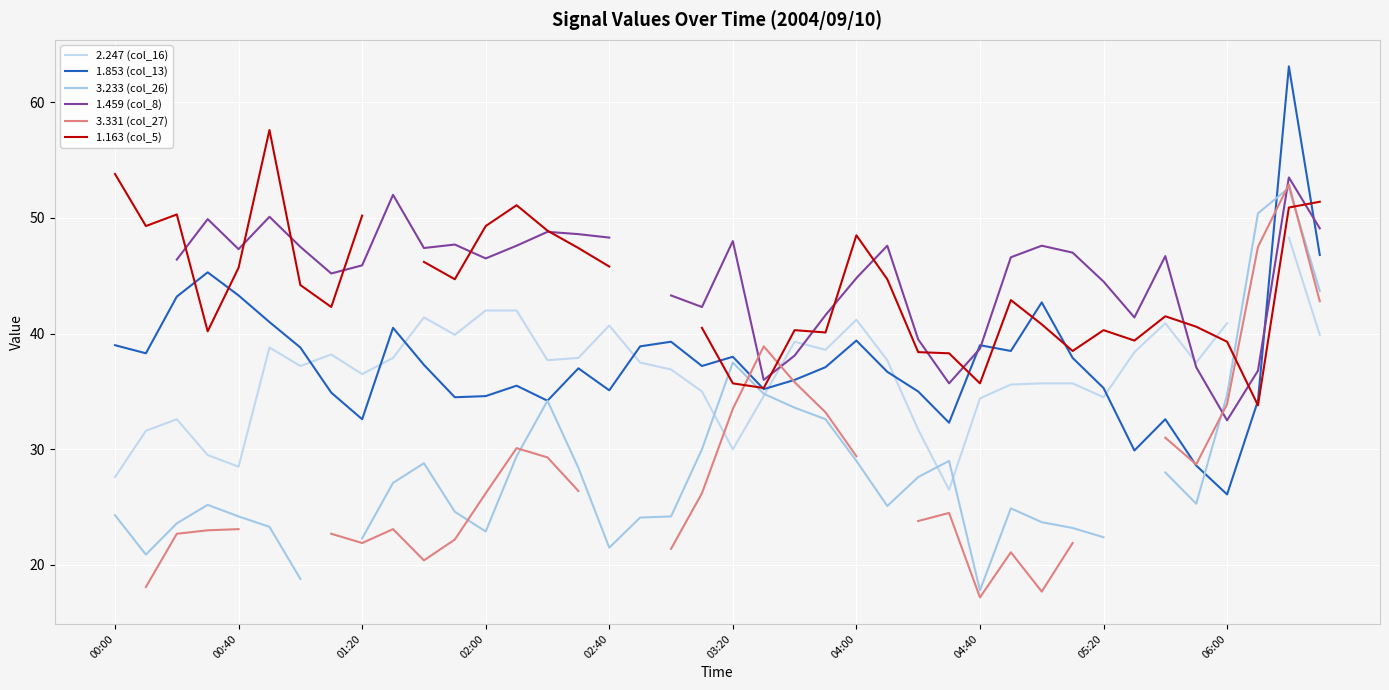

What is the difference between the 2.247 (col_16) values at 23 and 13?

3.4